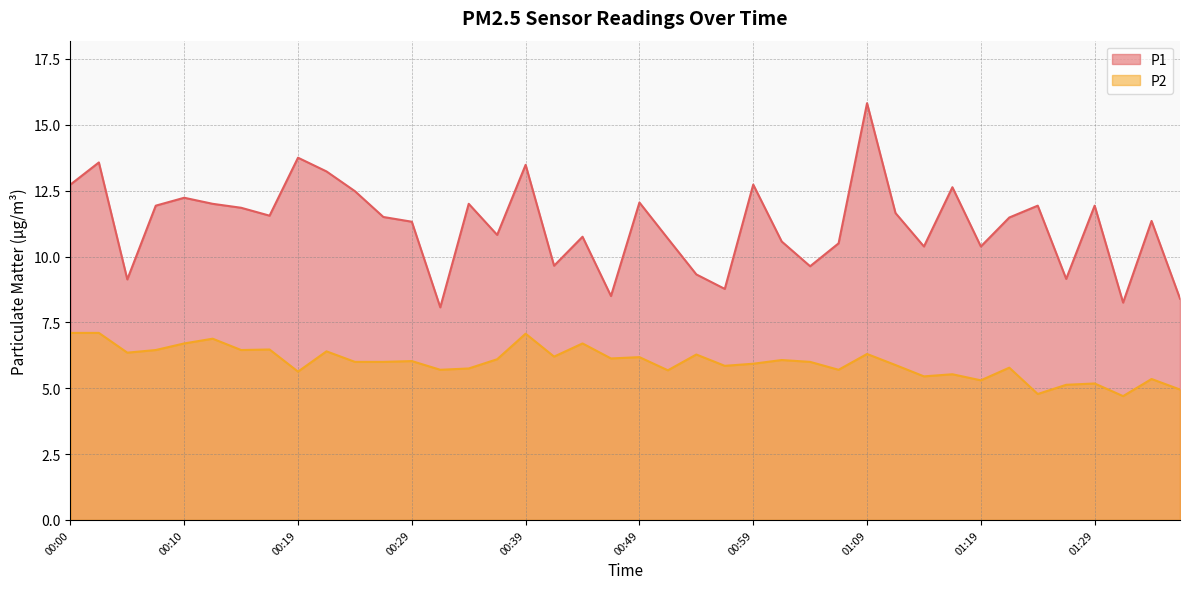

Reading left to right, what are all the values shown in this chart?

P1: 12.7	13.6	9.1	11.9	12.2	12.0	11.8	11.6	13.8	13.2	12.5	11.5	11.3	8.1	12.0	10.8	13.5	9.7	10.8	8.5	12.1	10.7	9.3	8.8	12.7	10.6	9.6	10.5	15.8	11.7	10.4	12.6	10.4	11.5	11.9	9.2	11.9	8.2	11.3	8.4
P2: 7.1	7.1	6.3	6.5	6.7	6.9	6.5	6.5	5.6	6.4	6.0	6.0	6.0	5.7	5.8	6.1	7.1	6.2	6.7	6.1	6.2	5.7	6.3	5.8	5.9	6.1	6.0	5.7	6.3	5.9	5.5	5.5	5.3	5.8	4.8	5.1	5.2	4.7	5.3	5.0